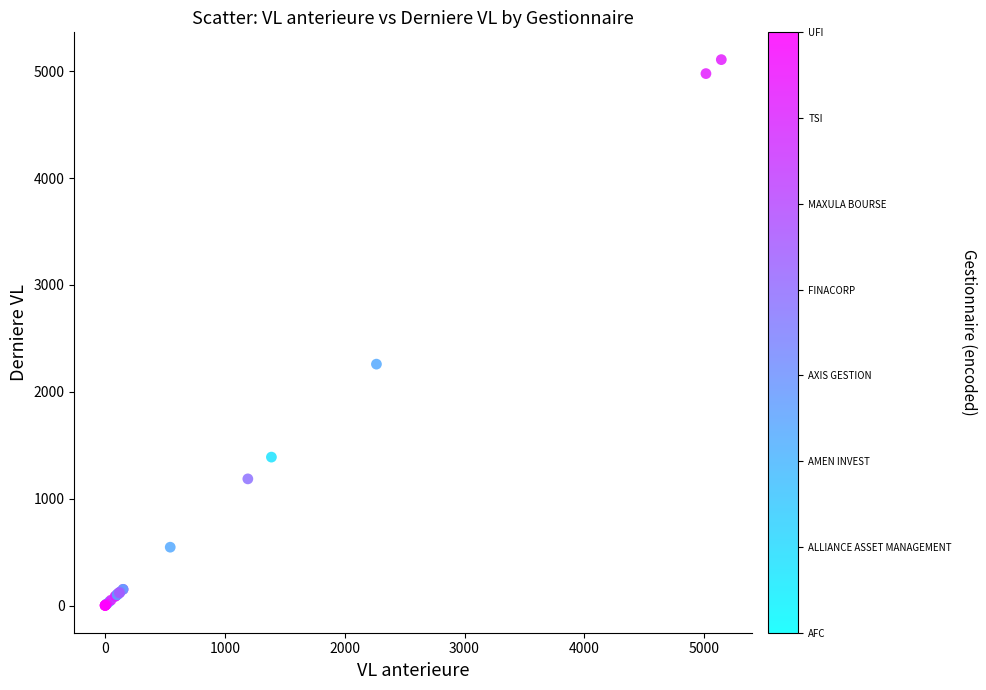

What Y value in the scatter plot is closest to 2554?

2258.7